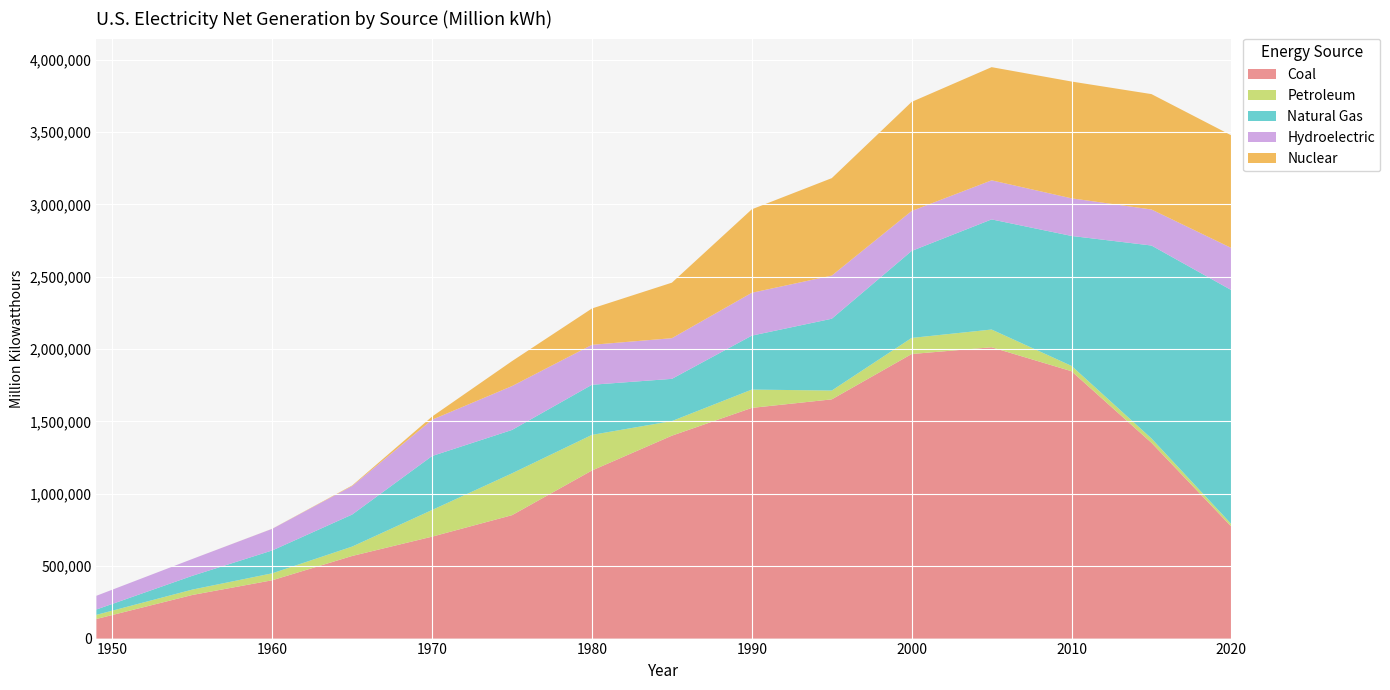

Reading left to right, transcribe all the data shown in this chart.

Coal: 1949=135451.3	1955=301362.7	1960=403067.4	1965=570926.0	1970=704394.5	1975=852786.2	1980=1161562.0	1985=1402078.0	1990=1594017.0	1995=1652914.0	2000=1966265.0	2005=2012873.0	2010=1847290.0	2015=1352894.0	2020=773634.0
Petroleum: 1949=28547.2	1955=37138.3	1960=47986.9	1965=64801.2	1970=184183.4	1975=289094.9	1980=245994.0	1985=100813.0	1990=126541.0	1995=60834.0	2000=111221.0	2005=122517.0	2010=36736.0	2015=30038.0	2020=17036.0
Natural Gas: 1949=36966.7	1955=95285.4	1960=157969.8	1965=221559.4	1970=372890.1	1975=299778.4	1980=346240.0	1985=291704.0	1990=372770.0	1995=496200.0	2000=601038.0	2005=760960.0	2010=898000.0	2015=1333000.0	2020=1617000.0
Hydroelectric: 1949=94773.0	1955=116235.9	1960=149440.0	1965=196984.3	1970=250957.4	1975=303152.7	1980=276000.0	1985=281000.0	1990=296000.0	1995=298000.0	2000=276000.0	2005=270000.0	2010=260000.0	2015=249000.0	2020=291000.0
Nuclear: 1949=0.0	1955=0.0	1960=518.2	1965=3656.7	1970=21804.4	1975=172505.1	1980=251116.0	1985=383690.0	1990=576862.0	1995=673402.0	2000=753893.0	2005=781986.0	2010=806968.0	2015=797178.0	2020=778151.0